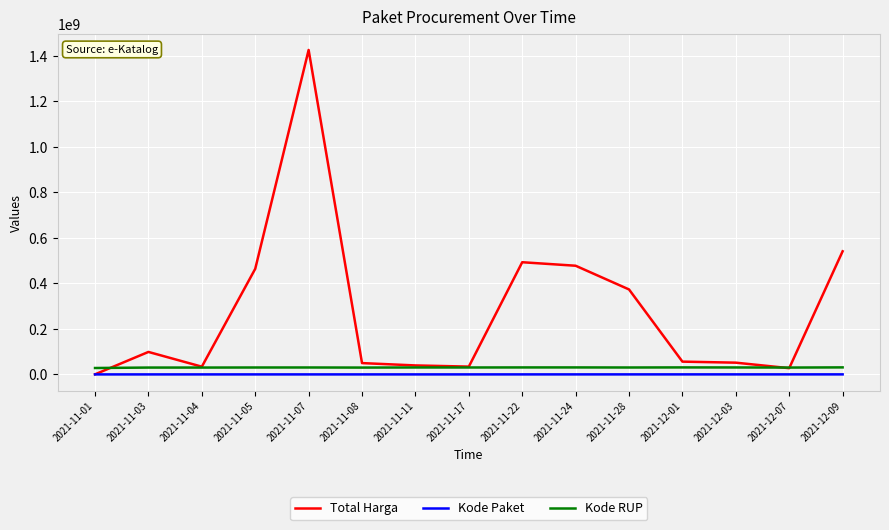

What is the total value across all series at 2021-11-08?

79776617